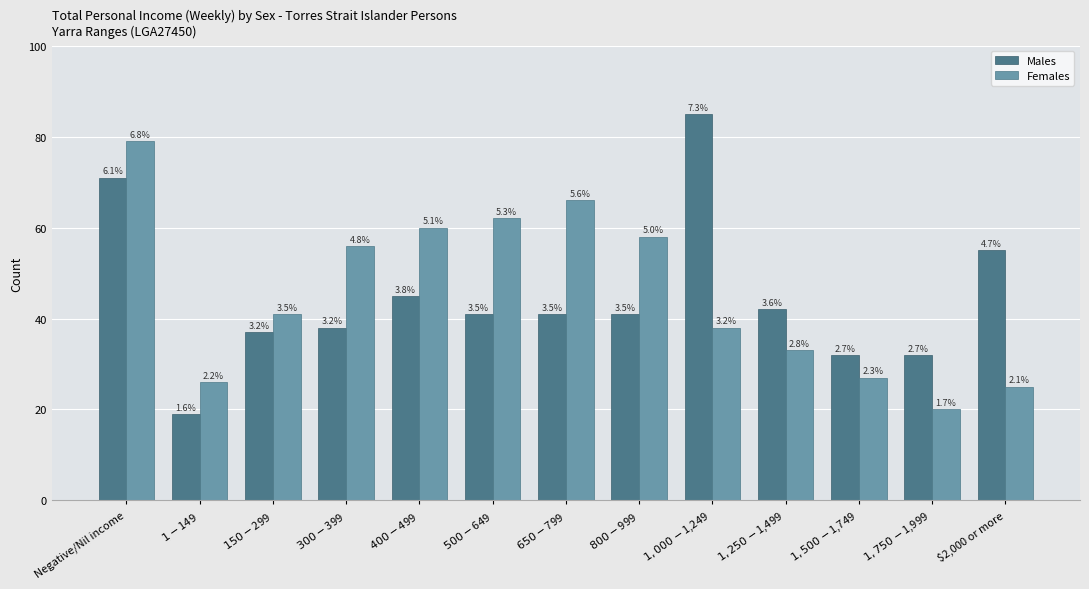

What is the value of the Females bar at the 13th from the left?

25